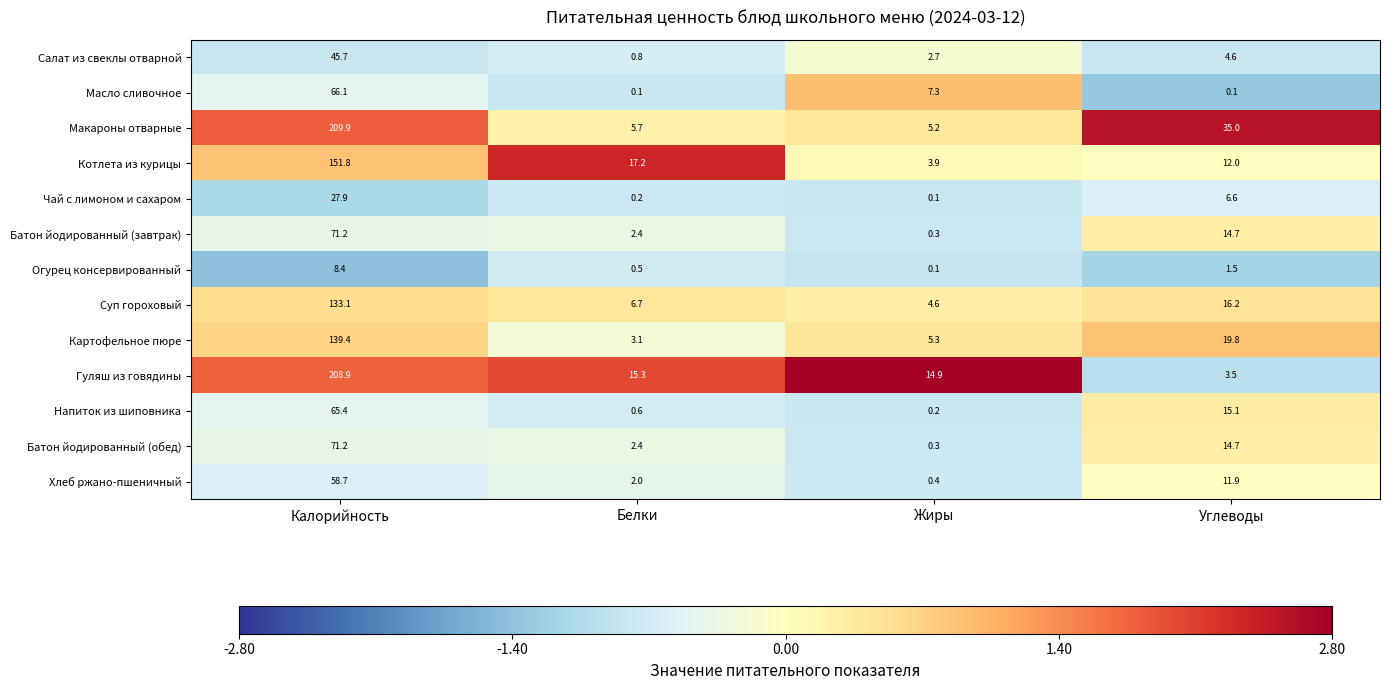

What is the difference between the maximum and minimum values in the Котлета из курицы series?

147.9